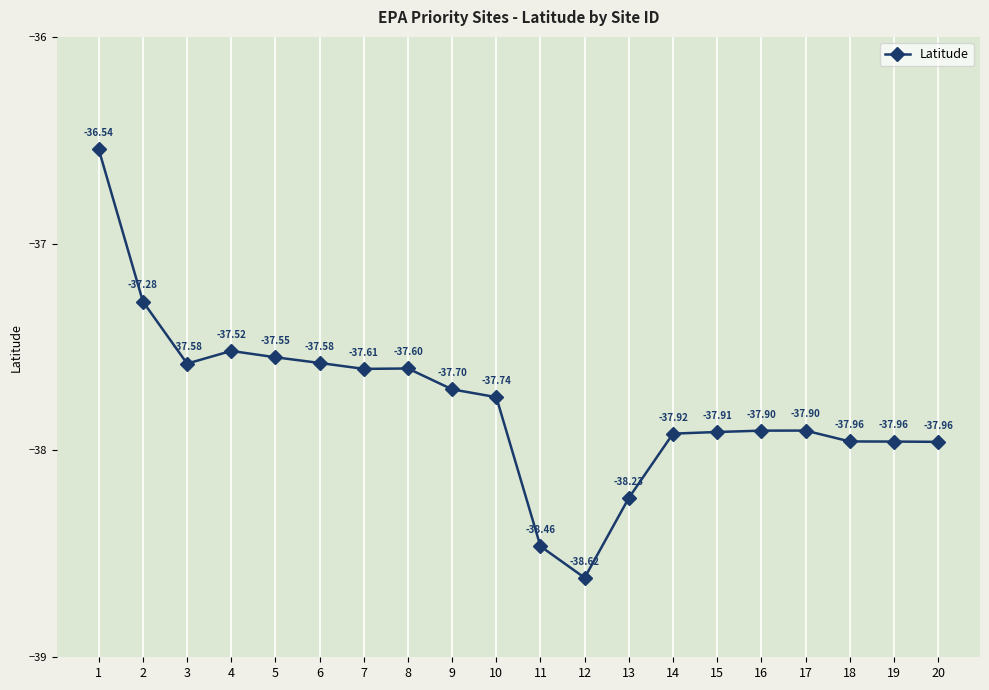

Reading left to right, list all the values displayed in this chart.

-36.5	-37.3	-37.6	-37.5	-37.5	-37.6	-37.6	-37.6	-37.7	-37.7	-38.5	-38.6	-38.2	-37.9	-37.9	-37.9	-37.9	-38.0	-38.0	-38.0